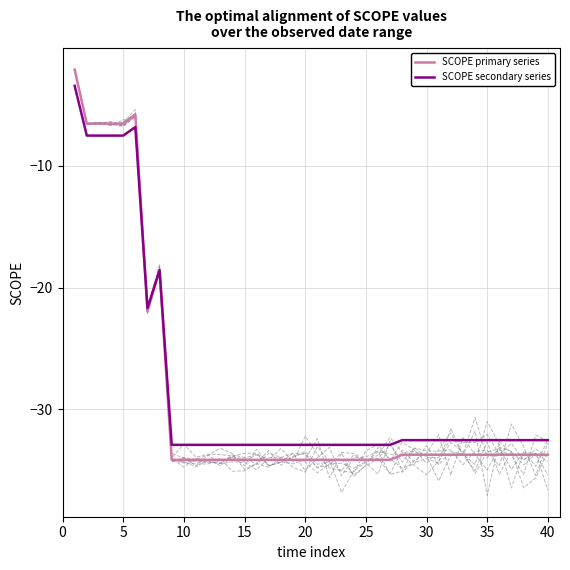

Is it true that SCOPE primary series equals -53.6 at 25?

False